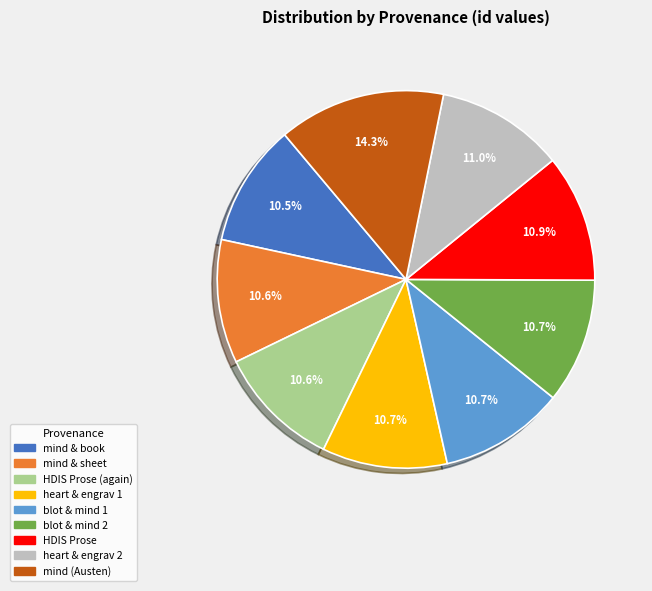

Is there a majority slice in this chart?

No